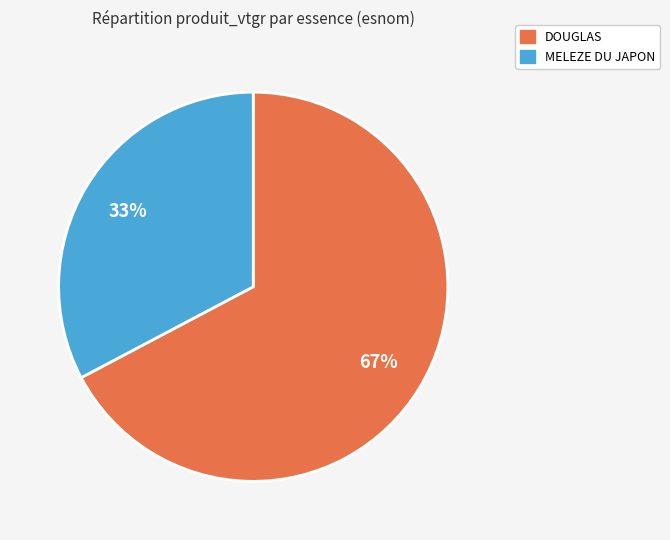

To the nearest percent, what percentage of the pie is MELEZE DU JAPON?

33%